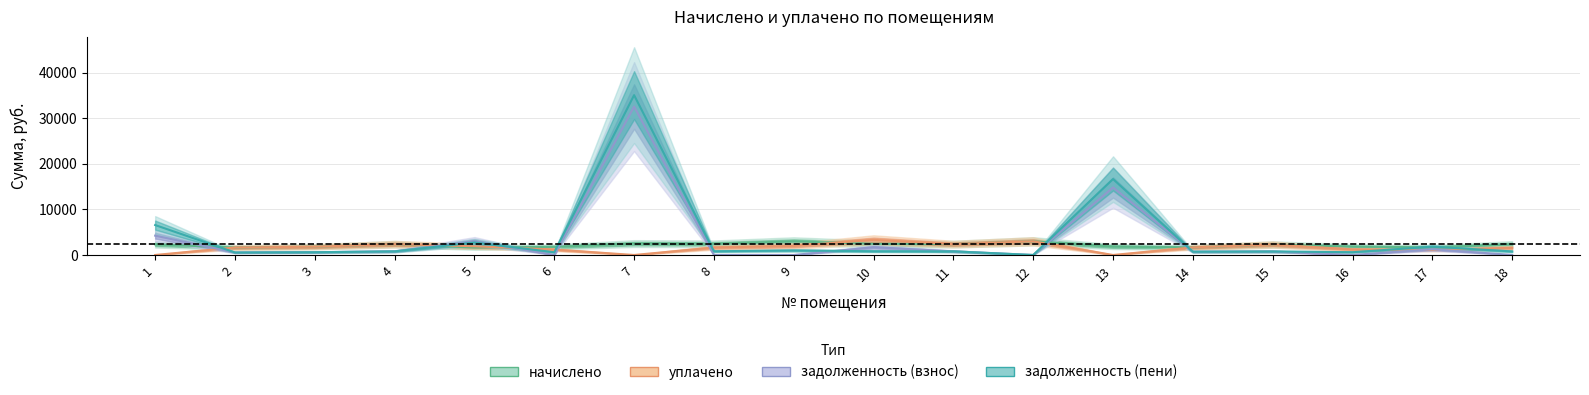

Where does the начислено series first go above 2327?

1